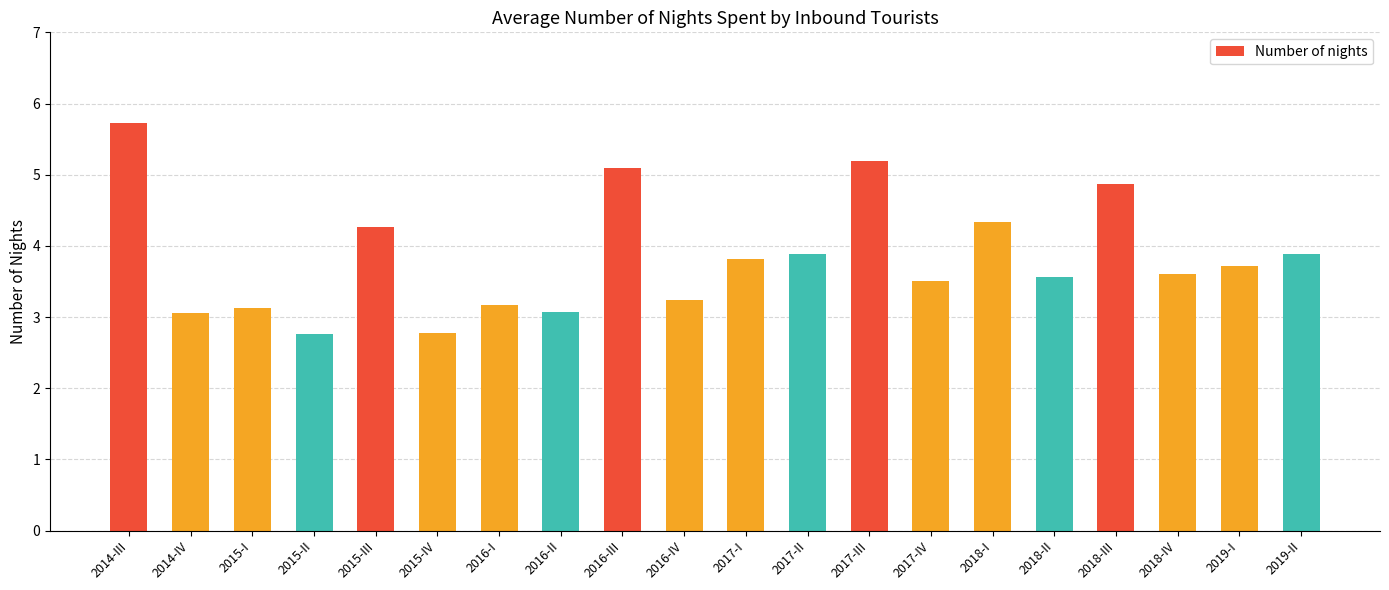

What is the label of the 1st bar from the right?

2019-II